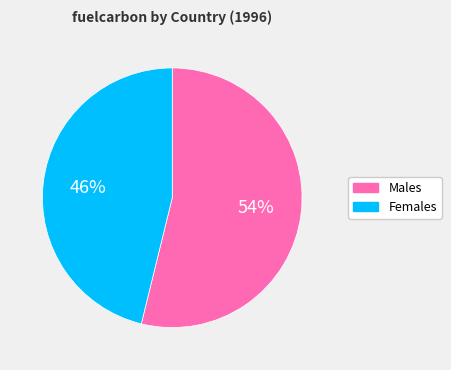

To the nearest percent, what portion does Females represent?

46%